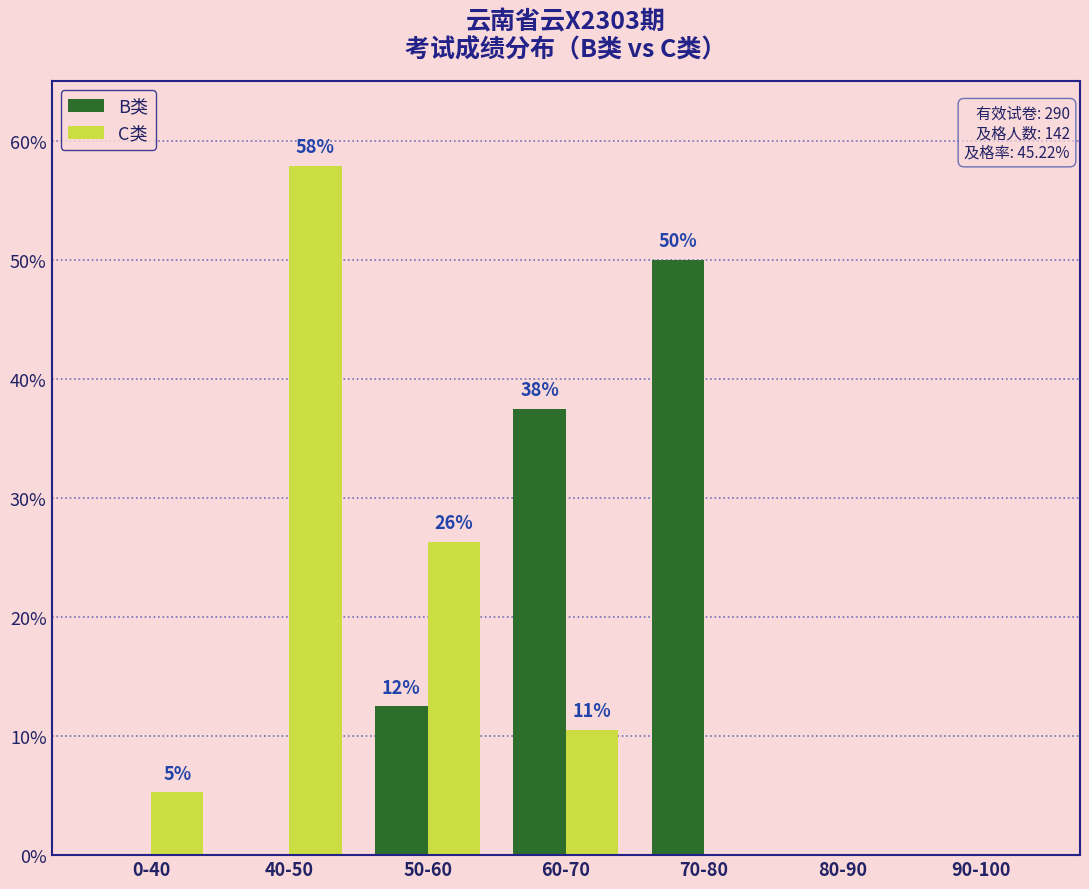

At which label does B类 reach its peak?

70-80